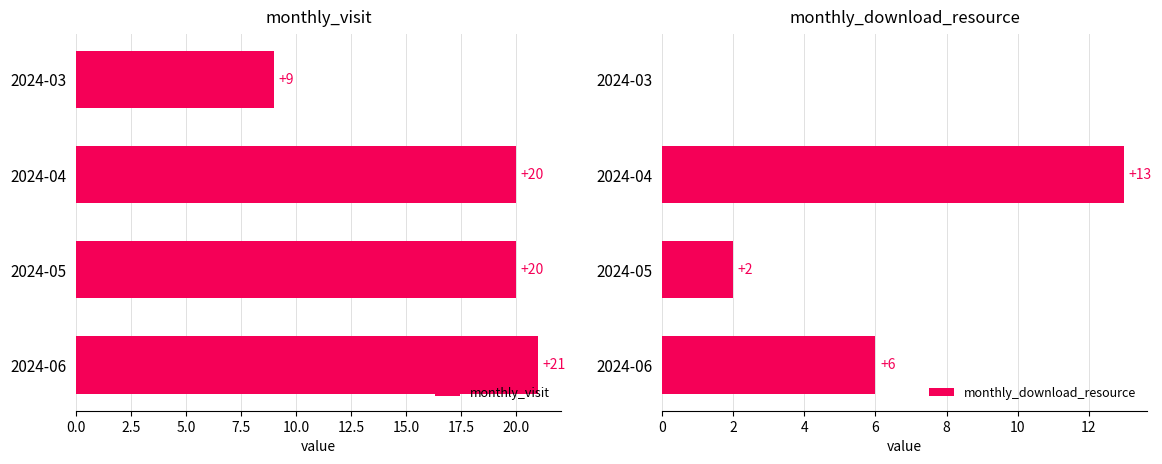

Reading left to right, transcribe all the data shown in this chart.

monthly_visit: 9	20	20	21
monthly_download_resource: 0	13	2	6